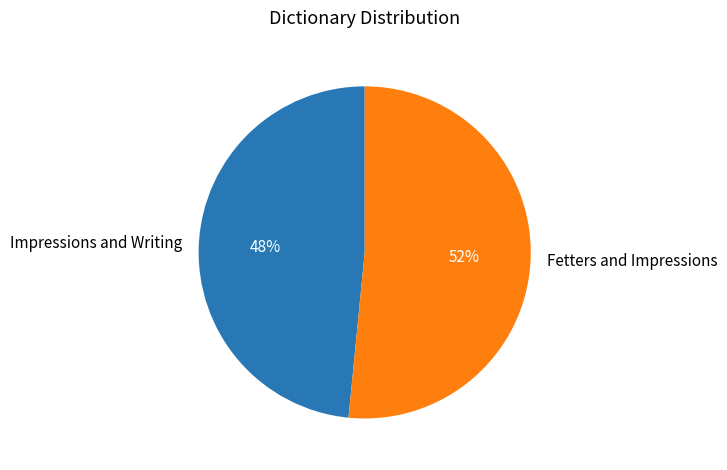

Between Fetters and Impressions and Impressions and Writing, which is larger?

Fetters and Impressions